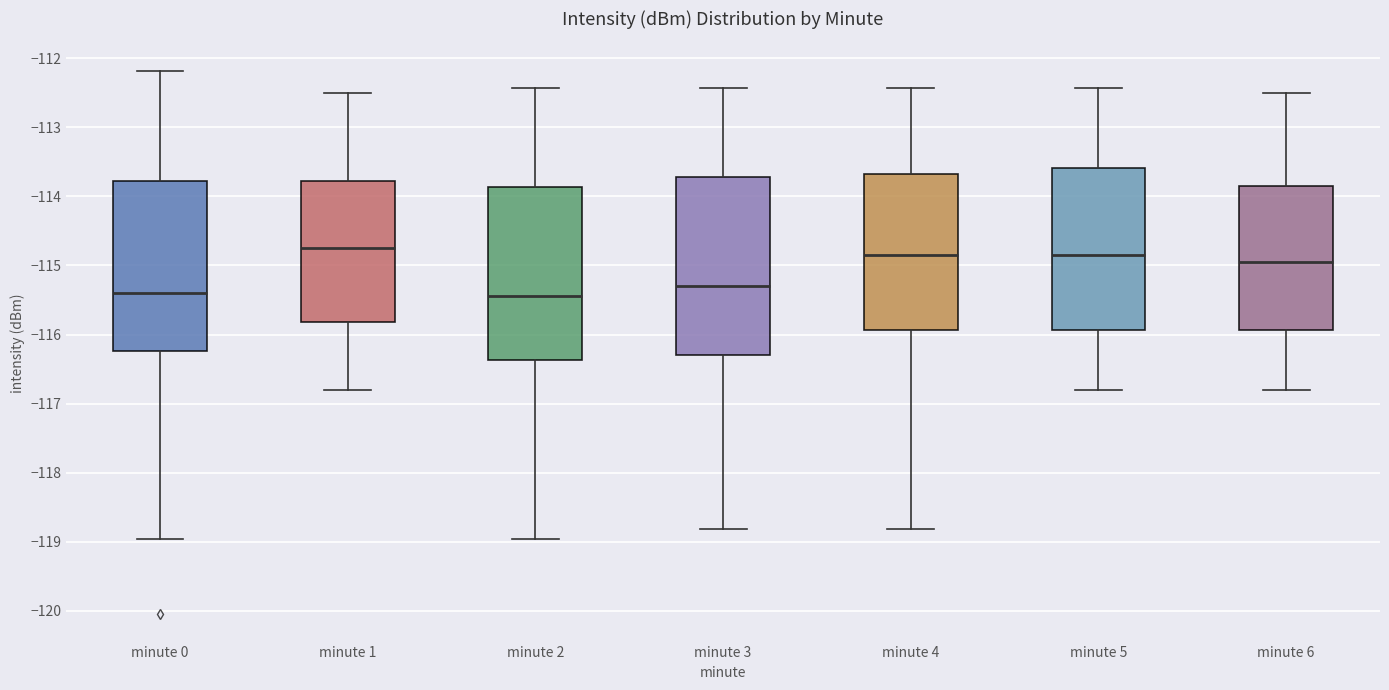

Reading left to right, read every box against the y-axis: the position of its median line, the range the box covers, and the ends of its whiskers. The values are not printed on the chart, so give them approximately, as read against the axis.

minute 0: median -115.4, box -116.2 to -113.8, whiskers -119.0 to -112.2
minute 1: median -114.7, box -115.8 to -113.8, whiskers -116.8 to -112.5
minute 2: median -115.4, box -116.4 to -113.9, whiskers -119.0 to -112.4
minute 3: median -115.3, box -116.3 to -113.7, whiskers -118.8 to -112.4
minute 4: median -114.8, box -115.9 to -113.7, whiskers -118.8 to -112.4
minute 5: median -114.8, box -115.9 to -113.6, whiskers -116.8 to -112.4
minute 6: median -114.9, box -115.9 to -113.8, whiskers -116.8 to -112.5